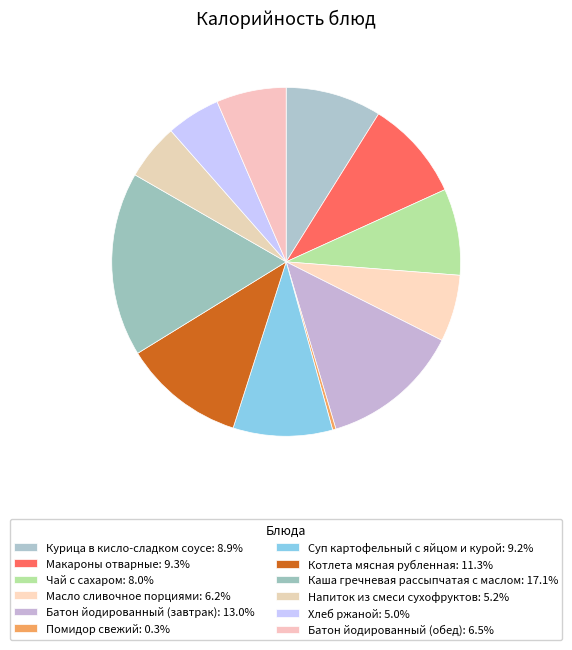

Combined, do Масло сливочное порциями and Батон йодированный (обед) account for over 50%?

No